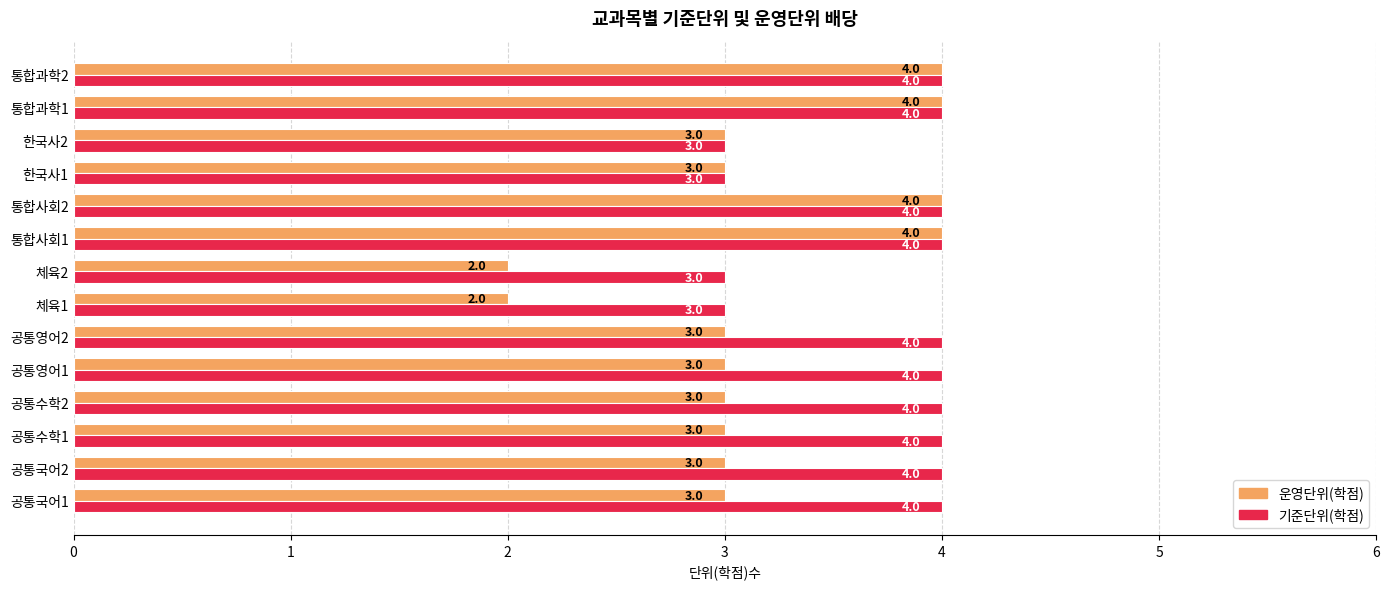

What is the highest value of the 기준단위(학점) series?

4